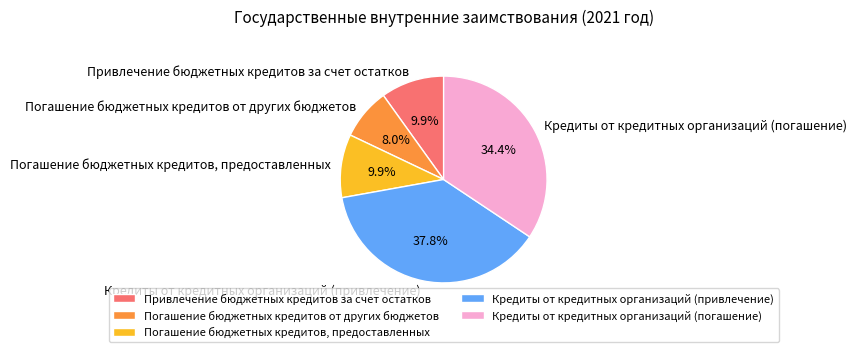

Do Погашение бюджетных кредитов от других бюджетов and Кредиты от кредитных организаций (погашение) together represent more than half of the pie?

No